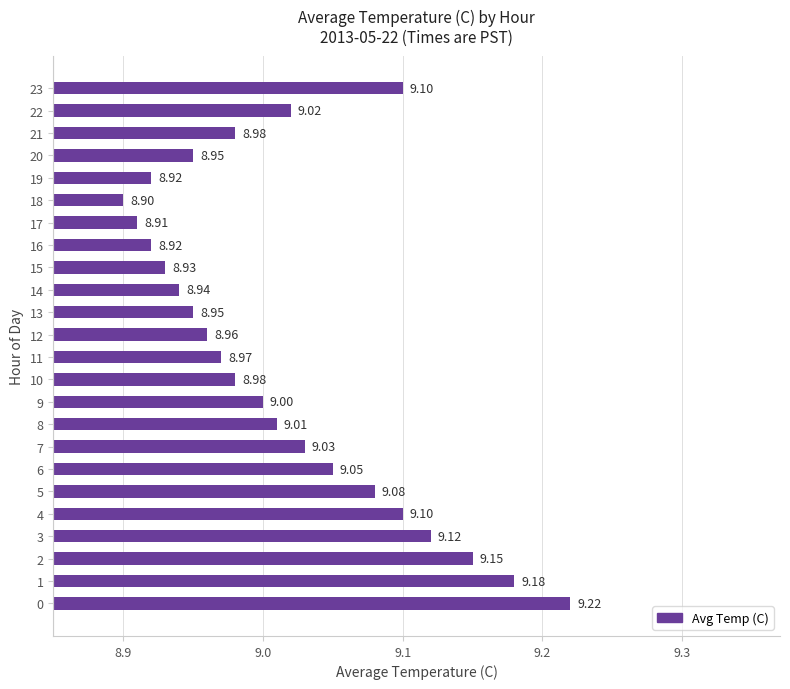

What is the minimum value shown in the chart?

8.9